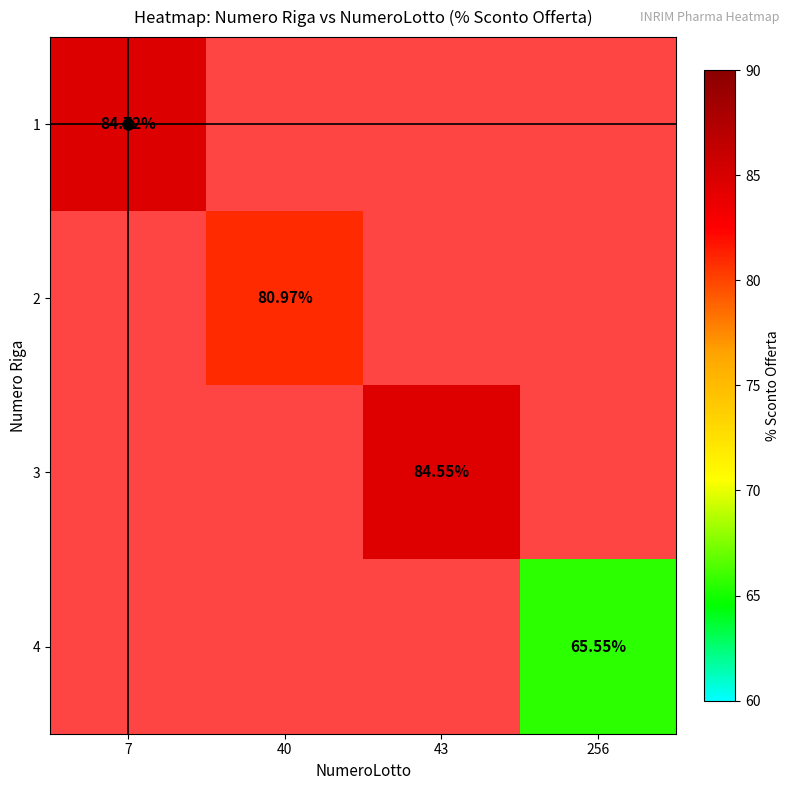

Which has a higher value, 40 or 256?

40